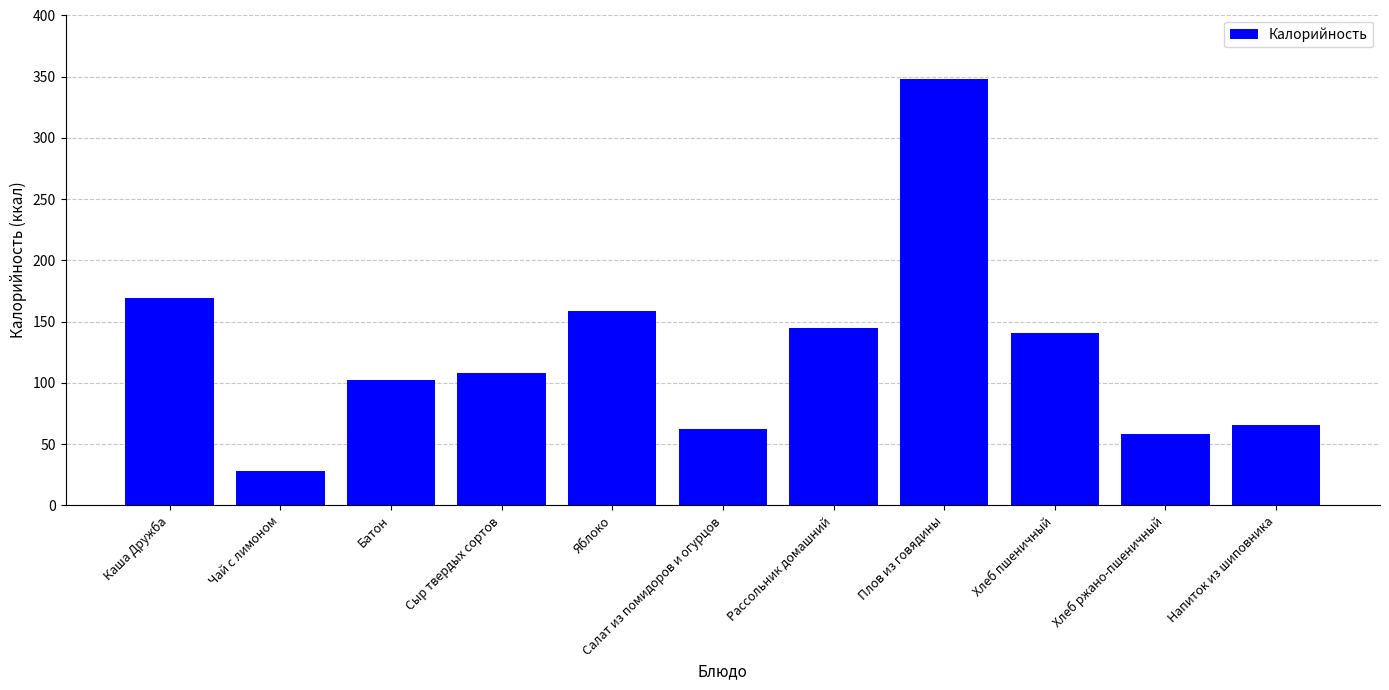

At which category does the chart reach its peak across all series?

Плов из говядины